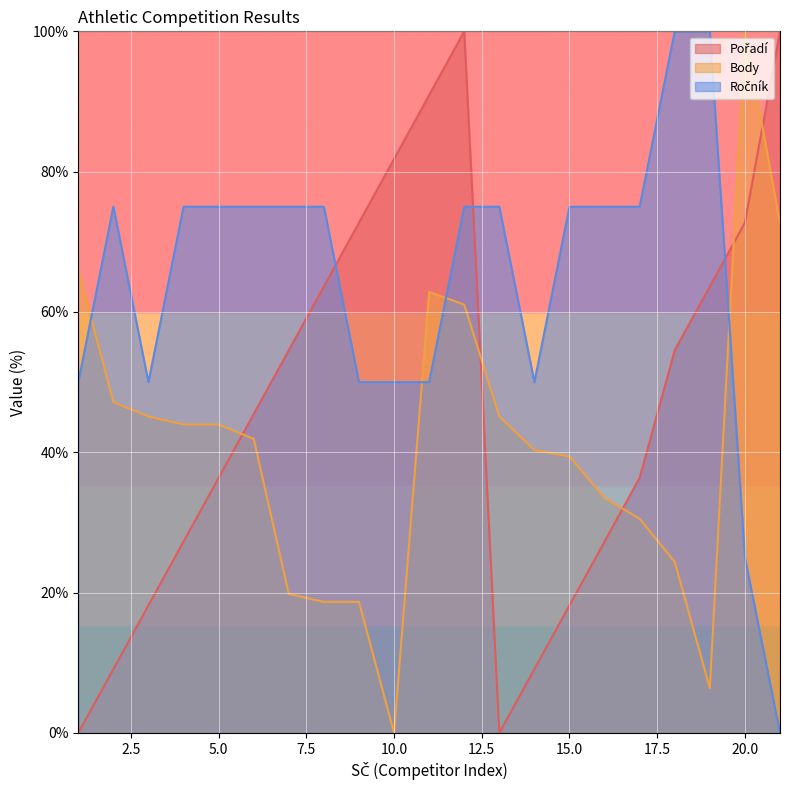

Where do Pořadí and Ročník first cross each other?

8 and 9